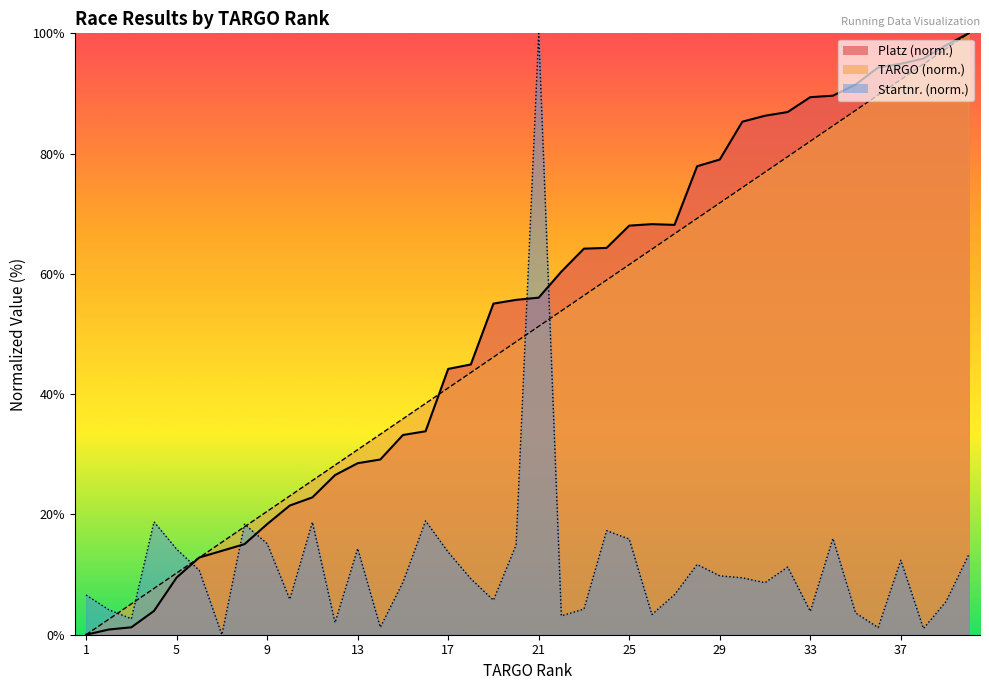

What is the sum of the Platz values at 1 and 40?

100.0